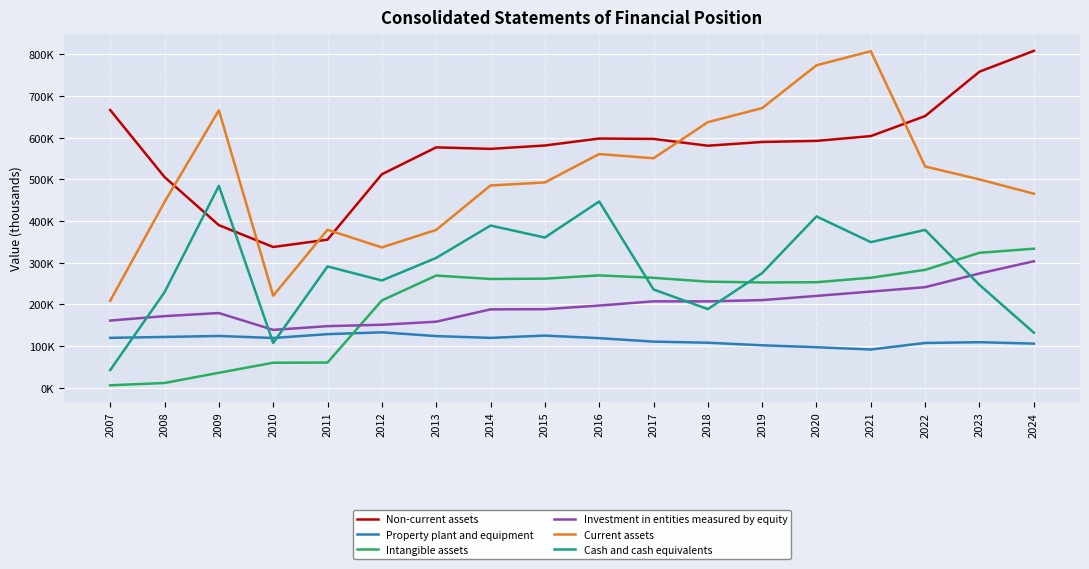

List the labels in order of Property plant and equipment value, largest first.

2012, 2011, 2015, 2009, 2013, 2008, 2007, 2014, 2010, 2016, 2017, 2023, 2018, 2022, 2024, 2019, 2020, 2021